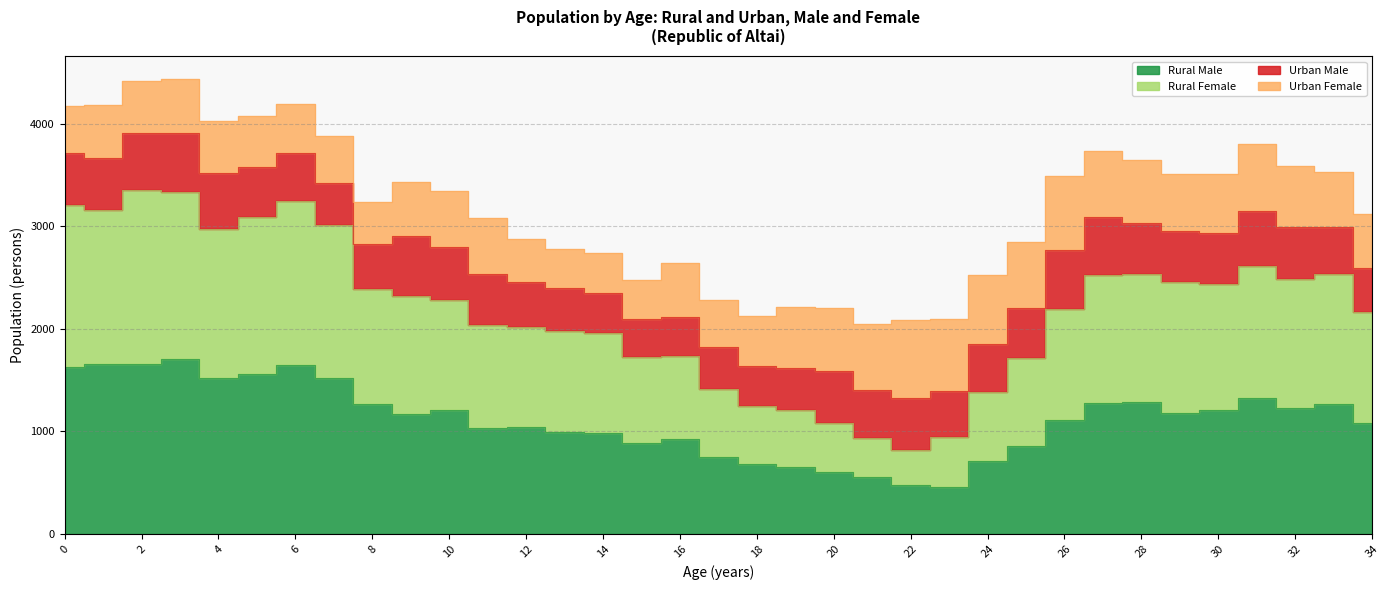

Where is the first local maximum for Rural Female?

2